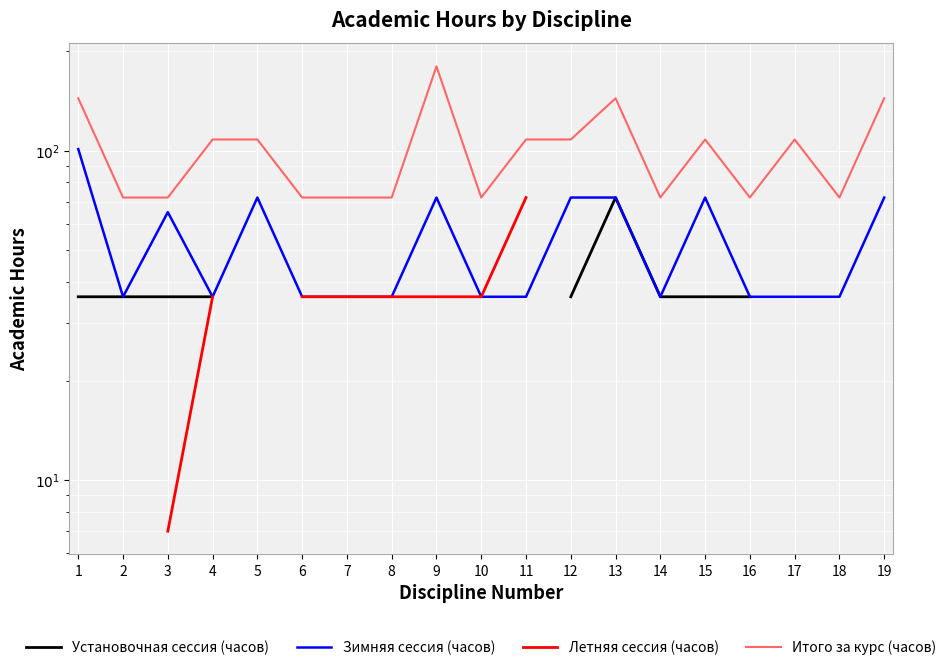

At which label is Установочная сессия (часов) closest to 54?

1